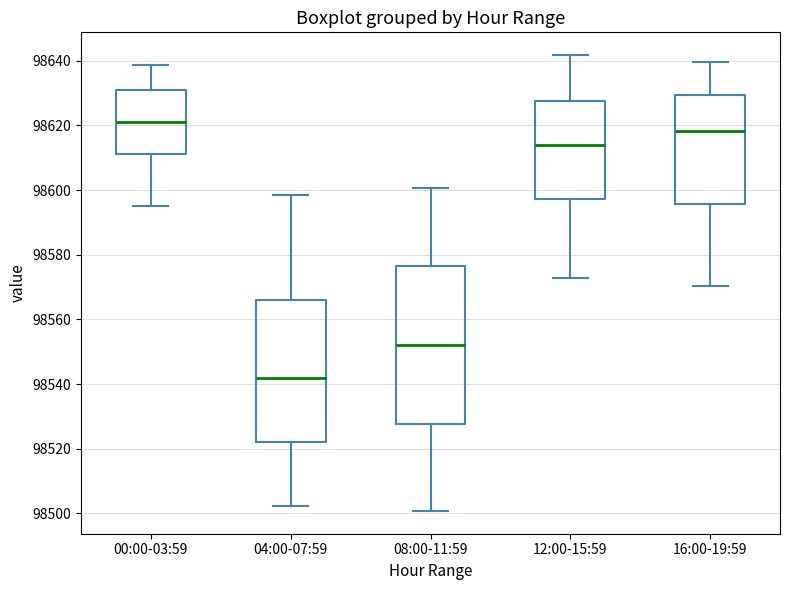

Which box's median line is the highest?

00:00-03:59